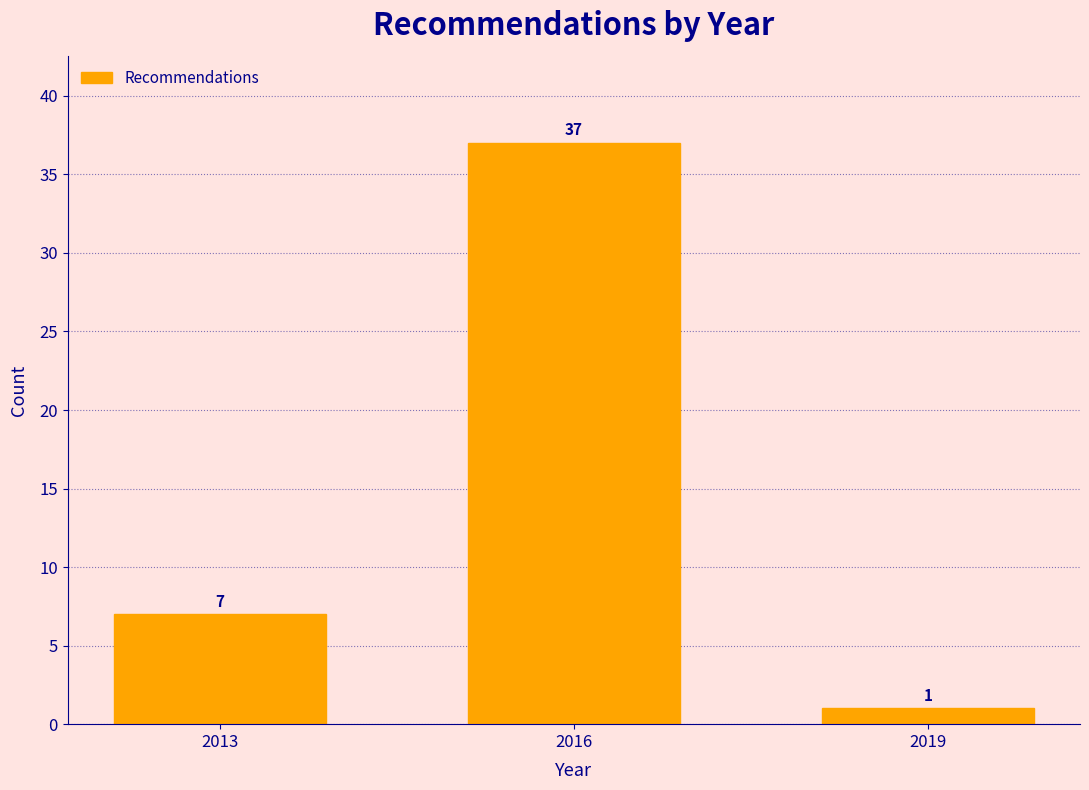

Reading left to right, list all the values displayed in this chart.

2013=7	2016=37	2019=1